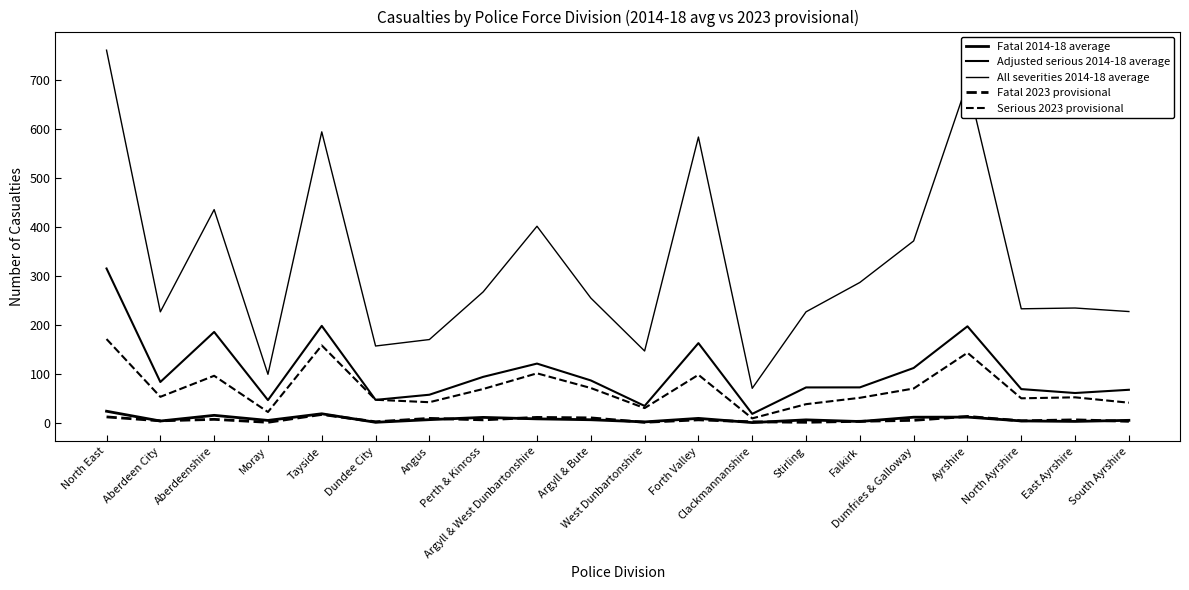

True or false: Adjusted serious 2014-18 average and Fatal 2014-18 average intersect in this chart.

False